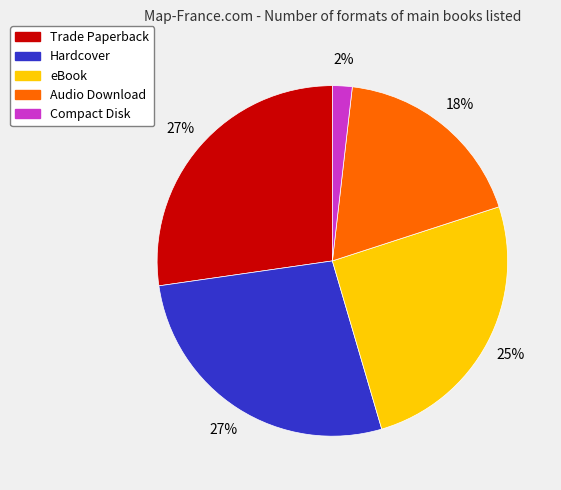

Which has a higher value, Trade Paperback or Compact Disk?

Trade Paperback